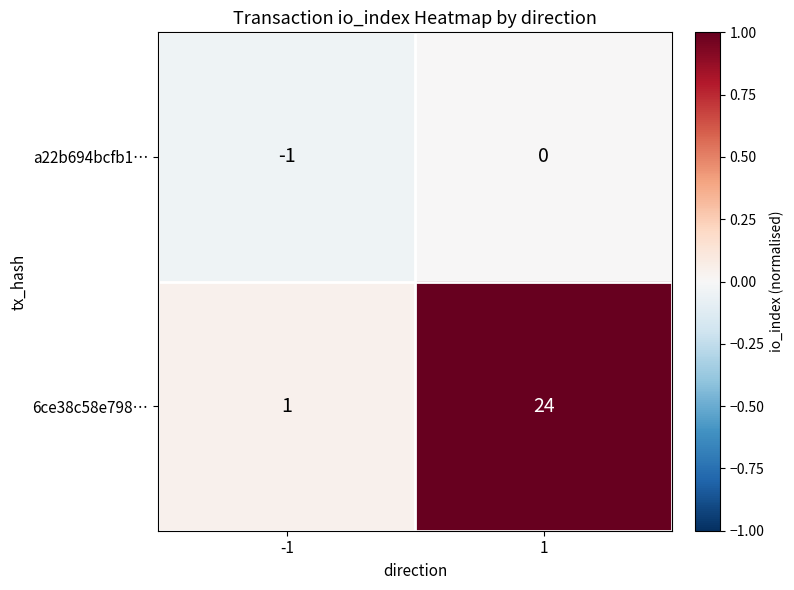

Is it true that a22b694bcfb1… equals -1 at -1?

True